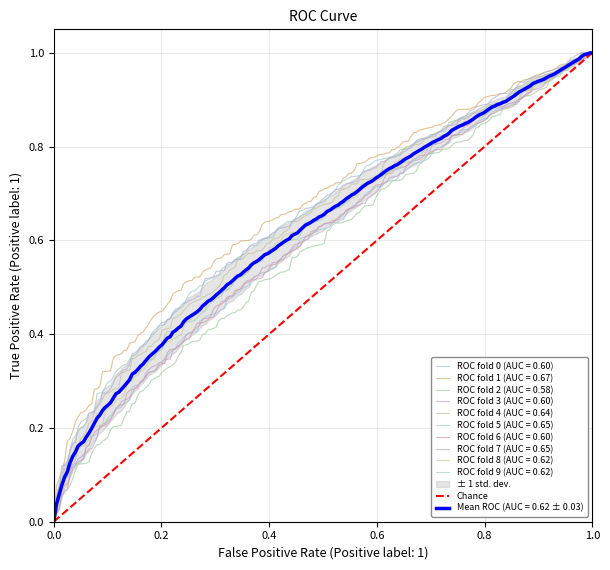

What is the greatest value displayed?

1